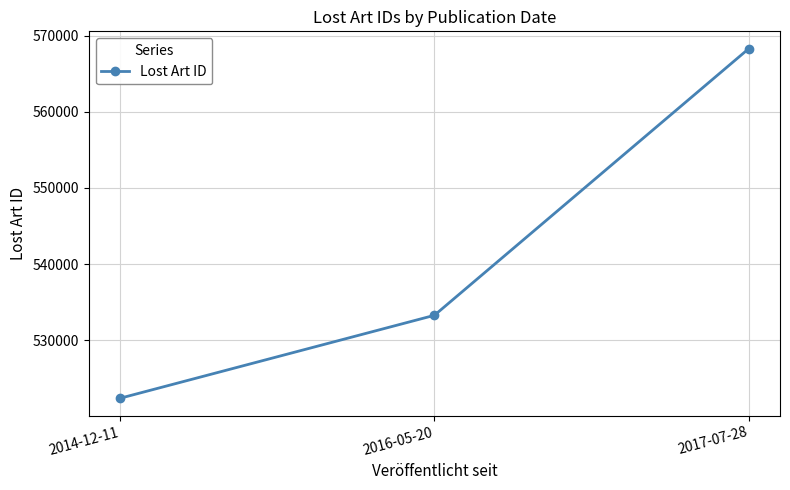

Is this an area chart (filled region under the line)?

No